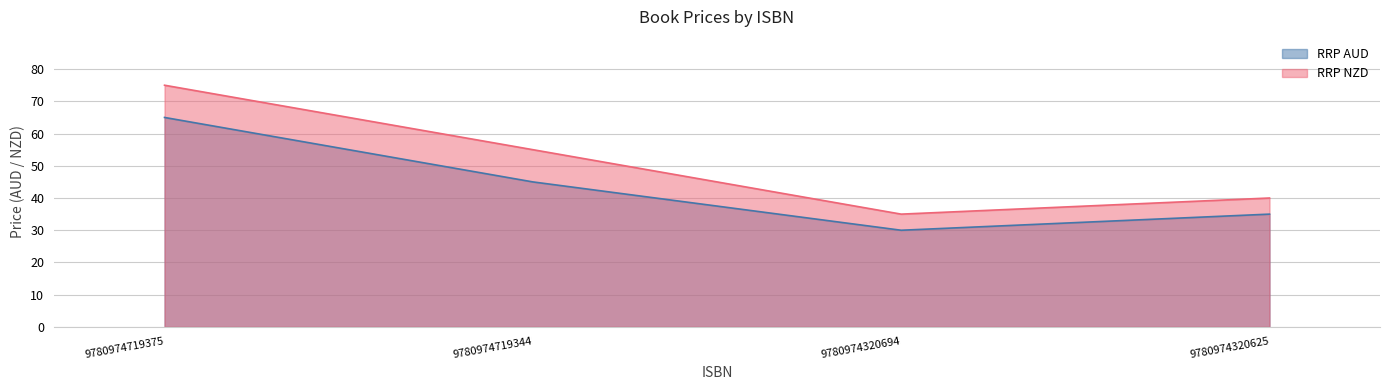

At which category does RRP AUD reach its first local valley?

9780974320694